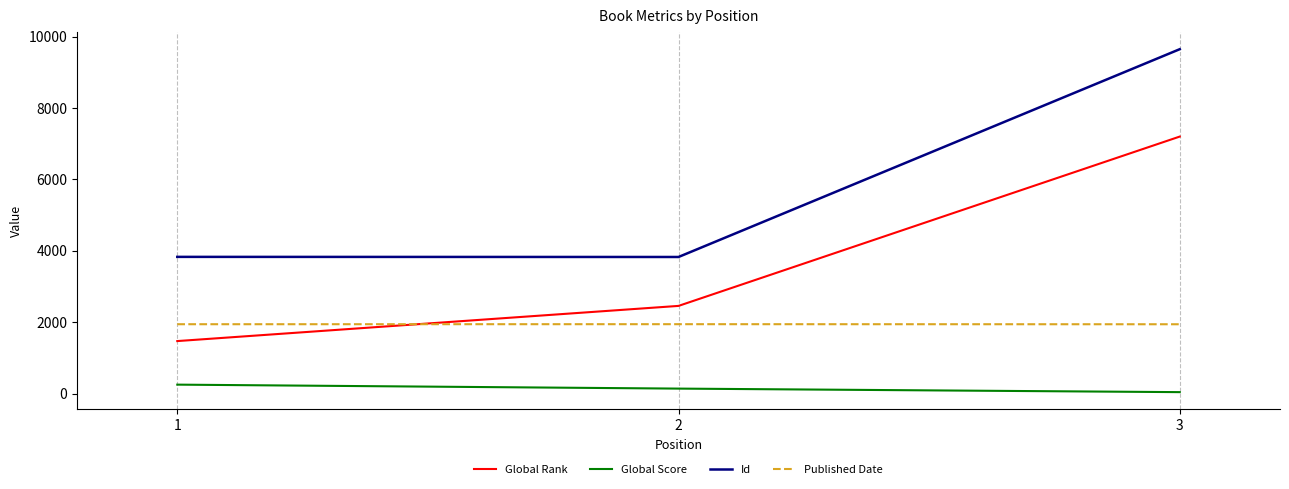

At how many categories does at least one series exceed 754?

3